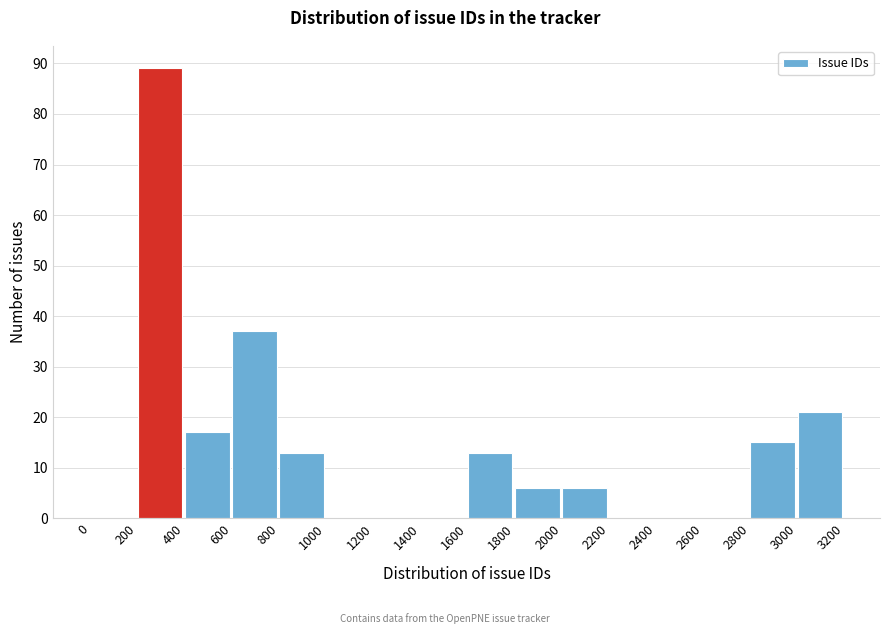

Over which range of the x-axis is the bar tallest?

200 to 400